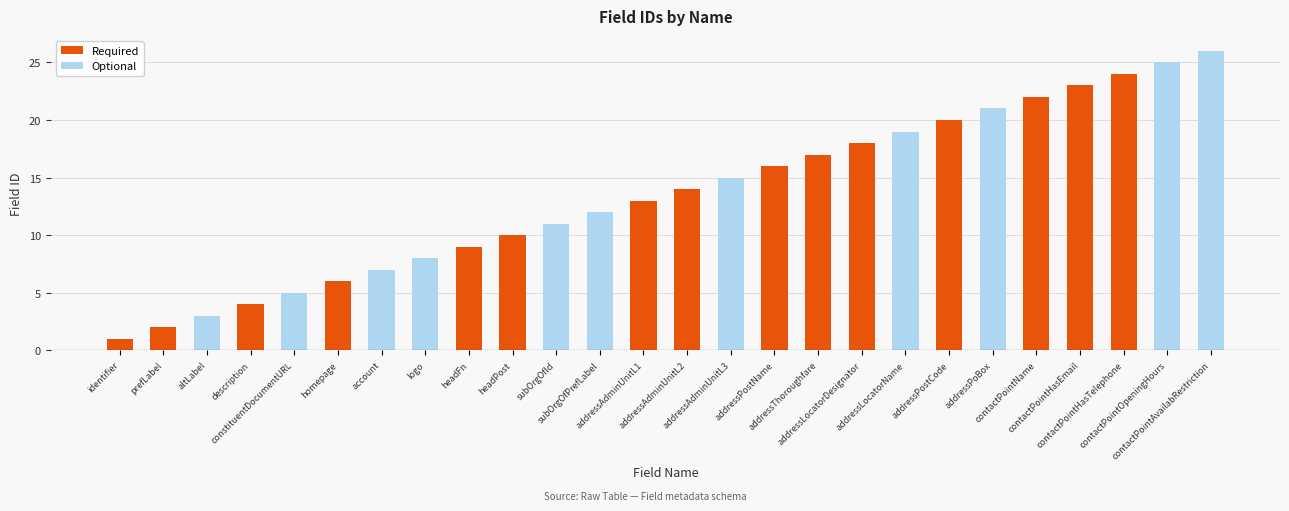

What position from the left is constituentDocumentURL?

5